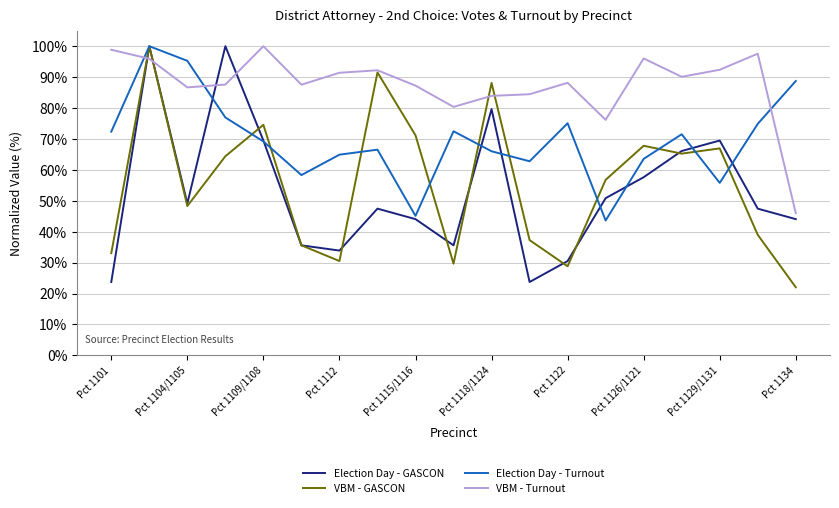

True or false: Election Day - Turnout and VBM - Turnout cross at least once.

True